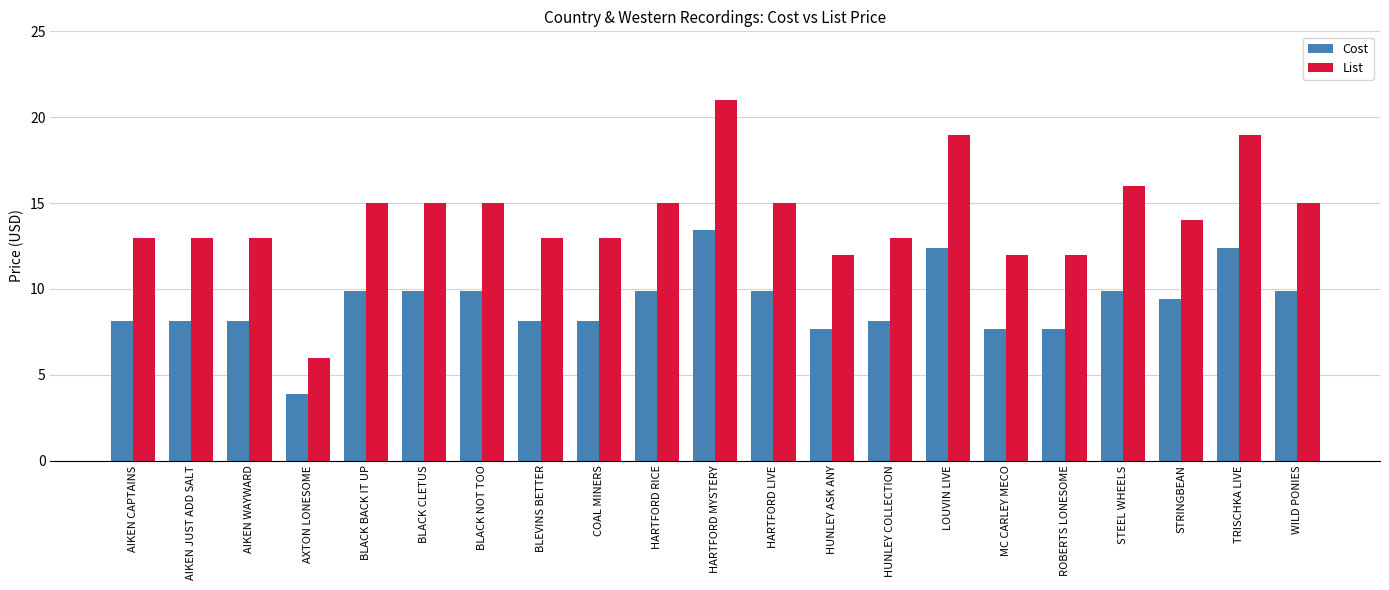

What is the label of the 3rd bar from the right?

STRINGBEAN